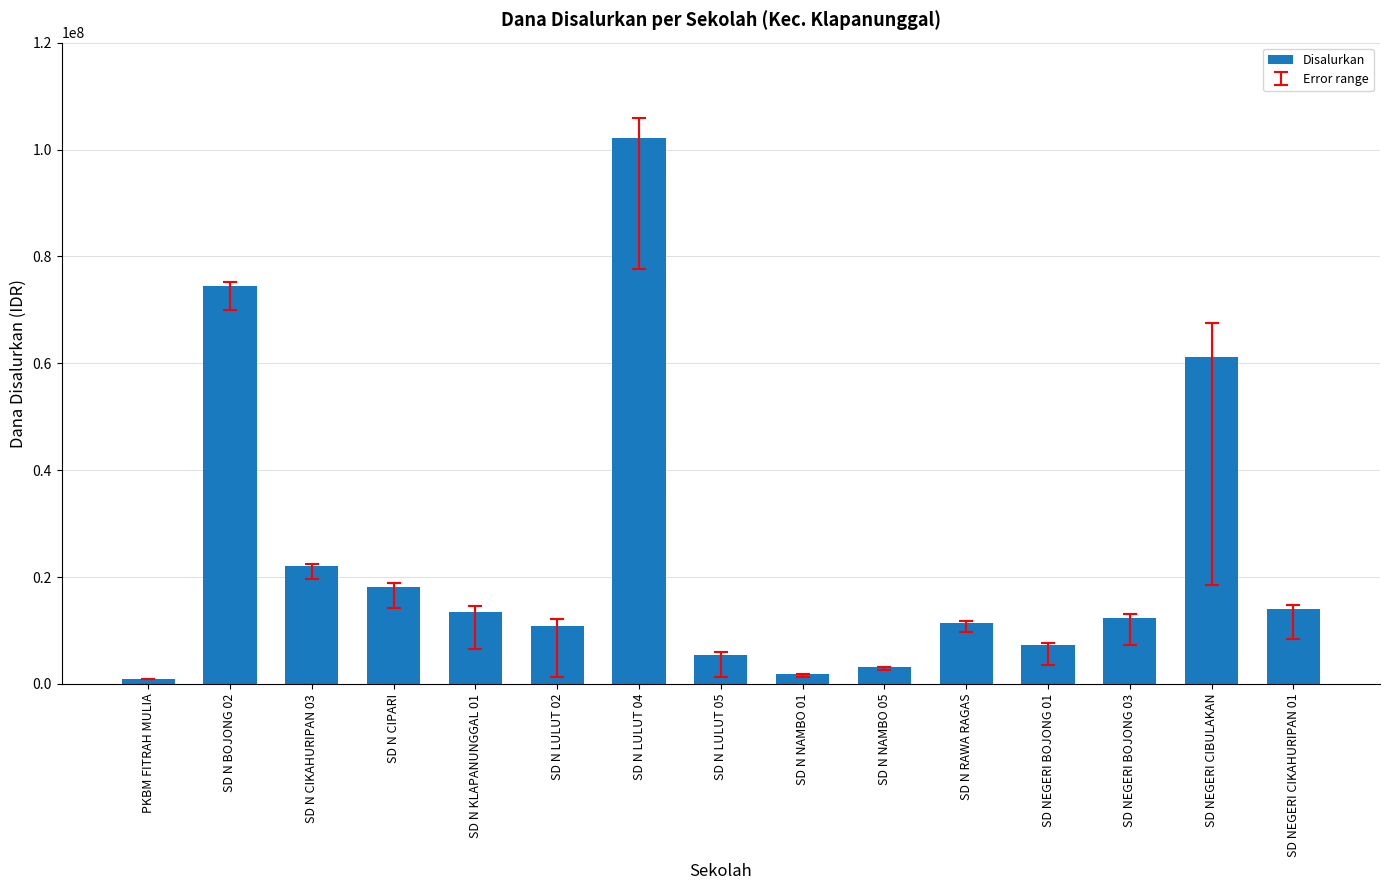

What value does the data have at SD N LULUT 02?

10800000